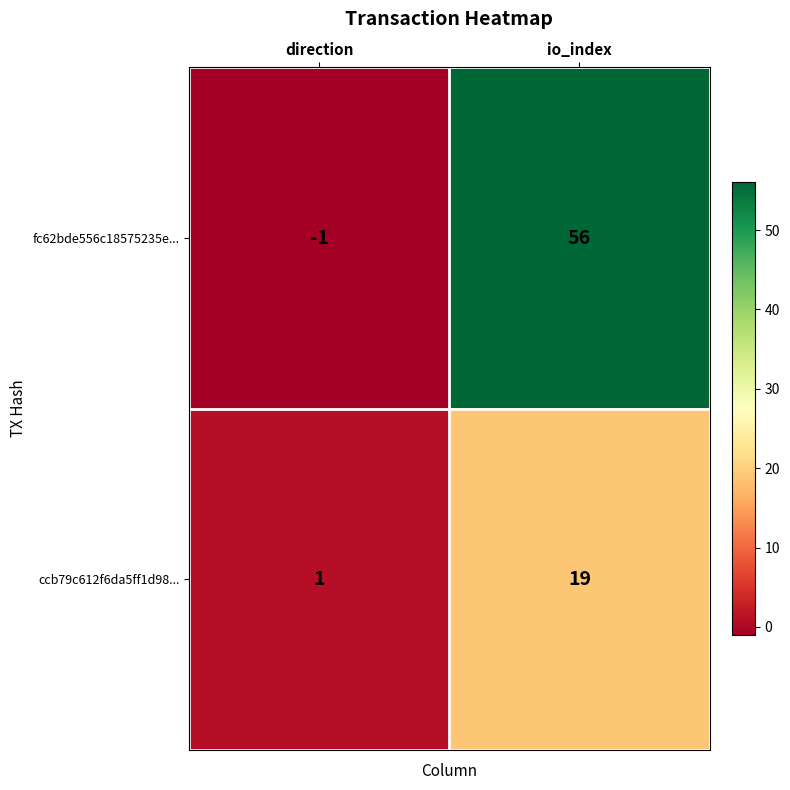

How many series are shown in this chart?

2